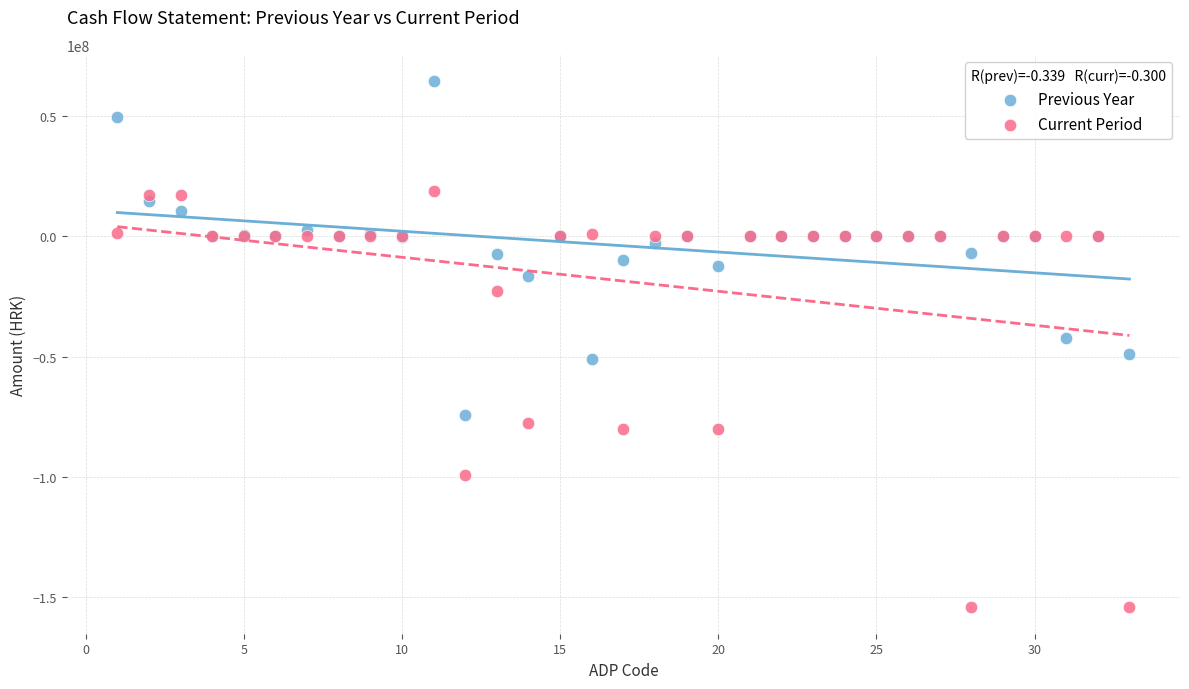

What is the X range (max minus min) for the scatter plot?

32